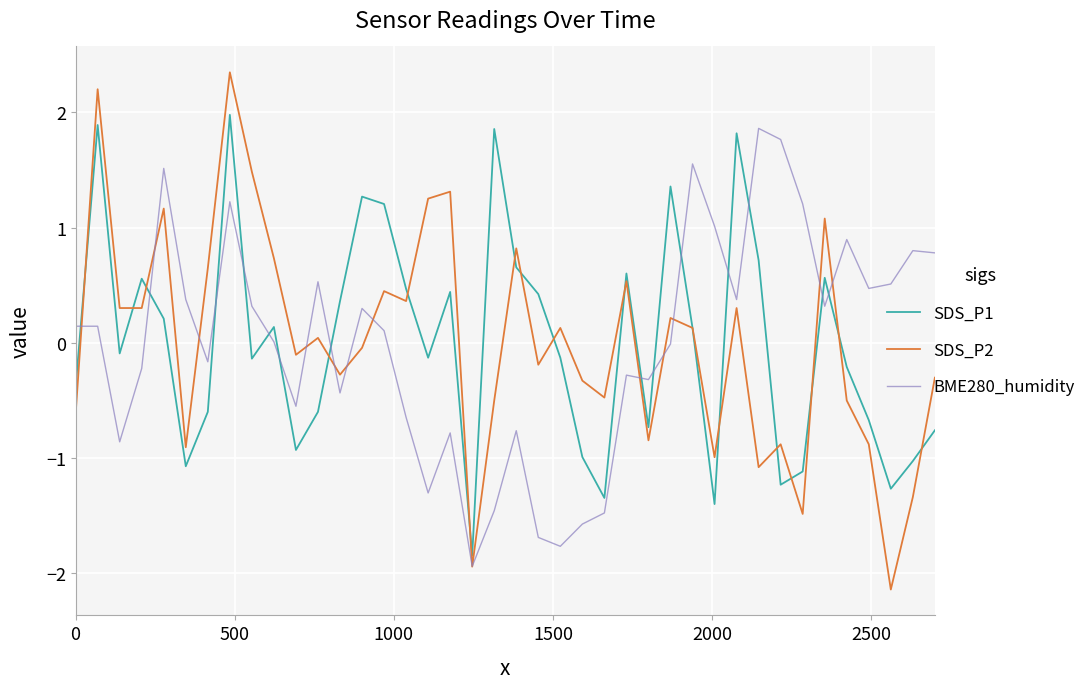

What is the highest value of the SDS_P2 series?

2.3